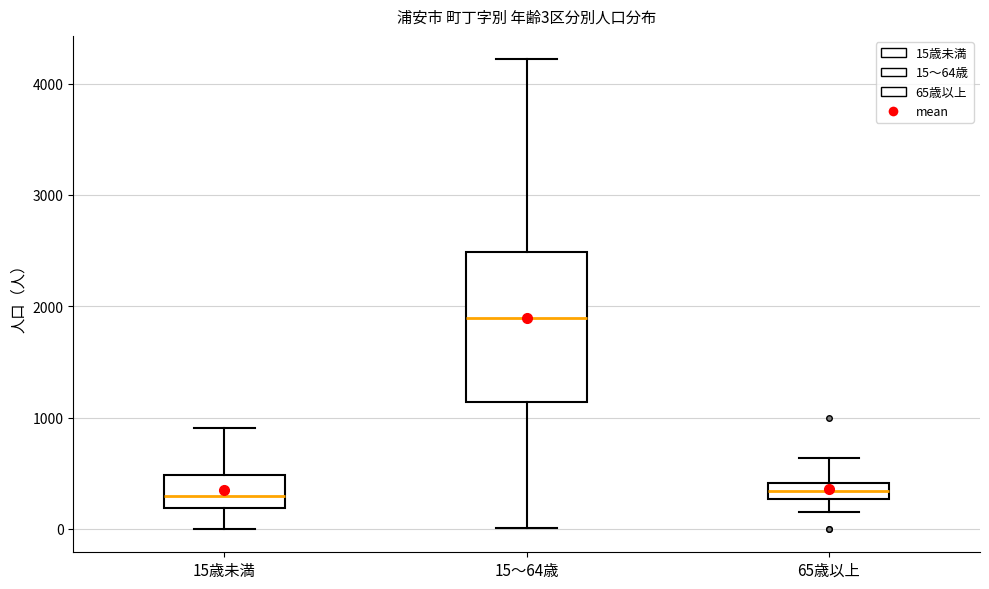

Comparing the boxes themselves (not the whiskers), which one is the tallest?

15～64歳